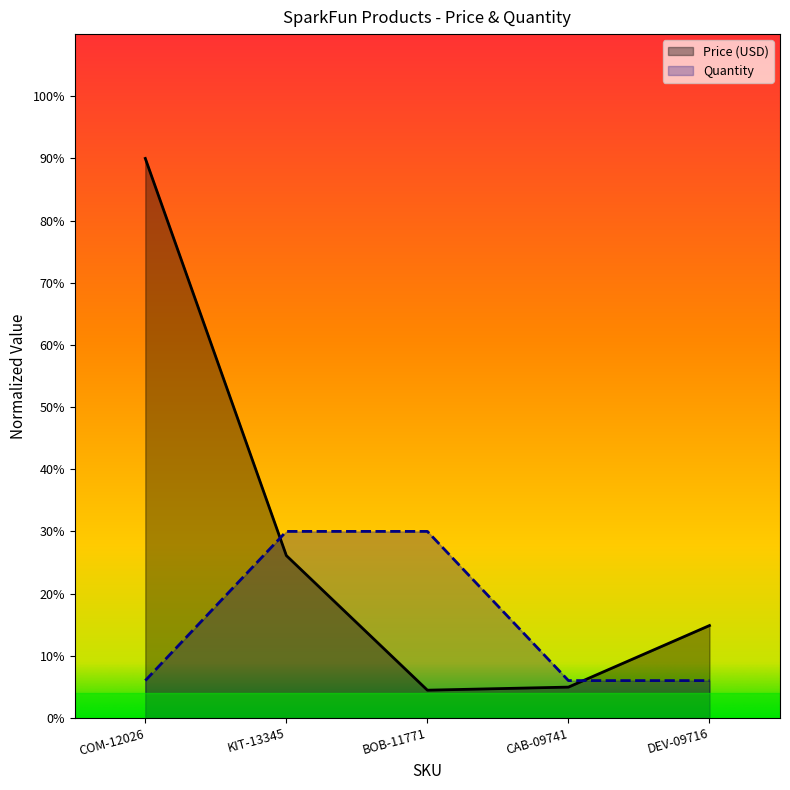

How many interior local valleys does the Price (USD) series have?

1